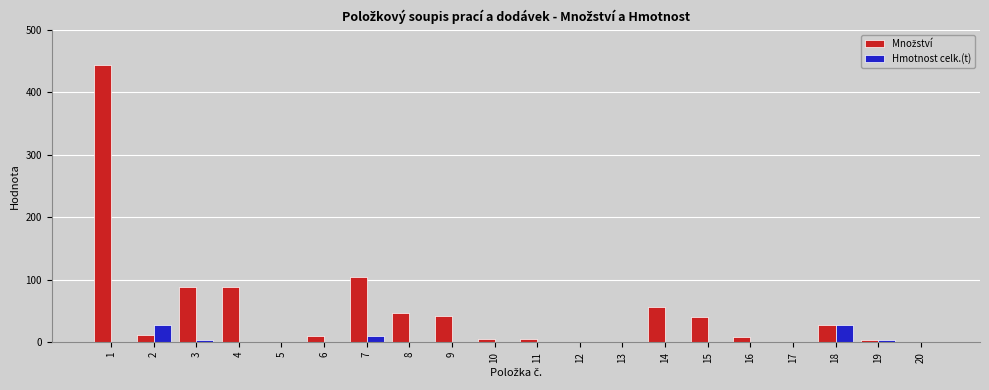

The value of Hmotnost celk.(t) at 15 is 0.0. True or false?

True